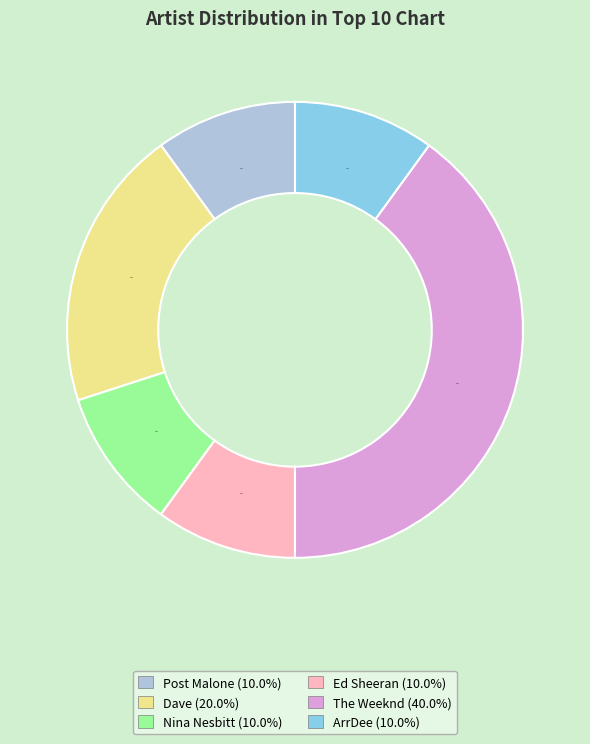

The Nina Nesbitt slice represents 10% of the pie. True or false?

True